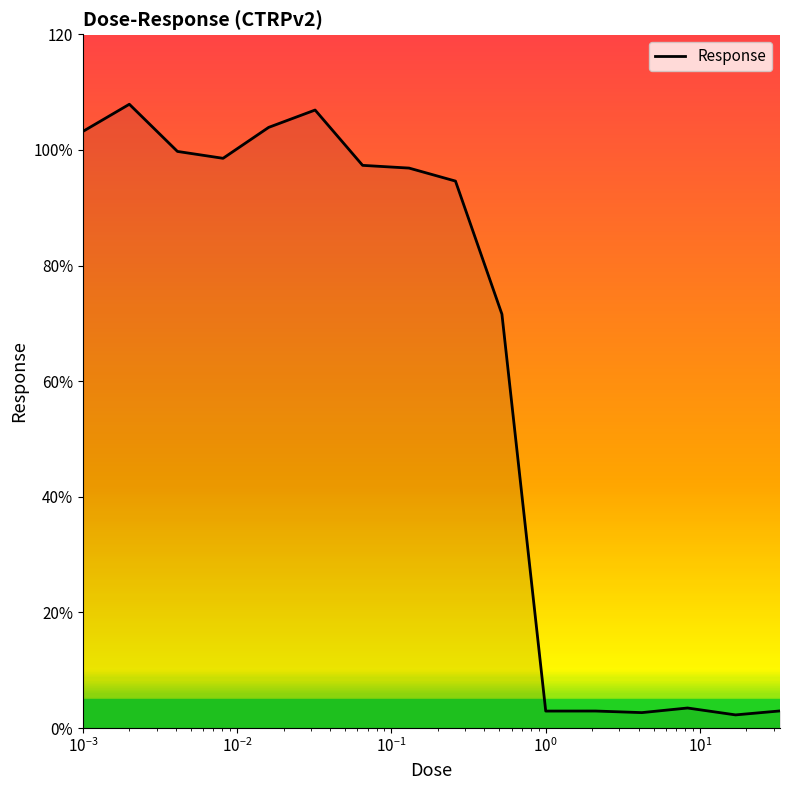

Is this an area chart (filled region under the line)?

Yes